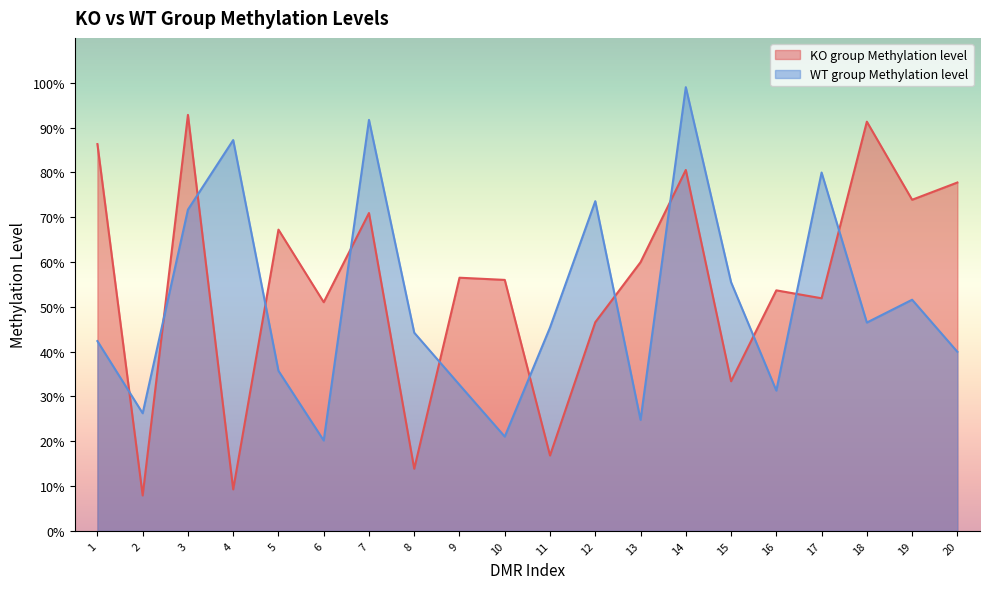

Reading left to right, what are all the values shown in this chart?

KO group Methylation level: 0.9	0.1	0.9	0.1	0.7	0.5	0.7	0.1	0.6	0.6	0.2	0.5	0.6	0.8	0.3	0.5	0.5	0.9	0.7	0.8
WT group Methylation level: 0.4	0.3	0.7	0.9	0.4	0.2	0.9	0.4	0.3	0.2	0.5	0.7	0.2	1.0	0.6	0.3	0.8	0.5	0.5	0.4